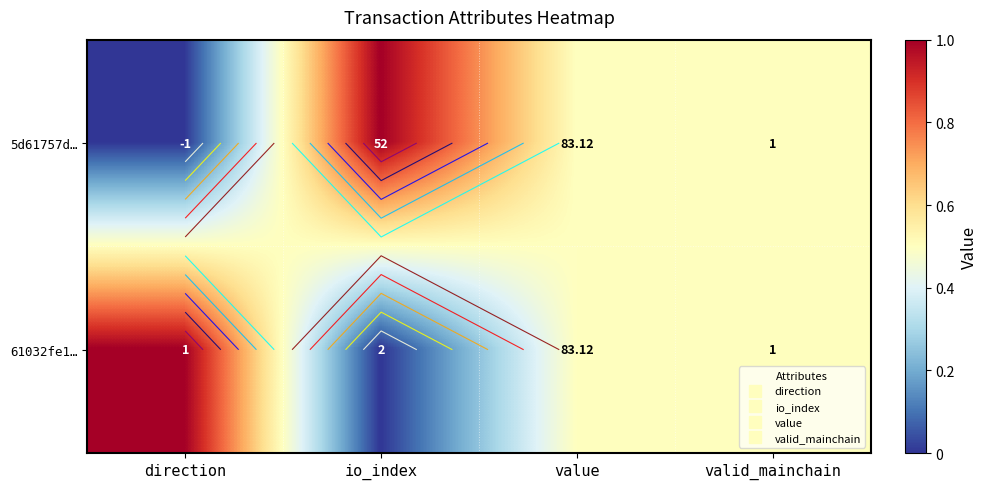

Where is 5d61757d… nearest to the value 0?

direction